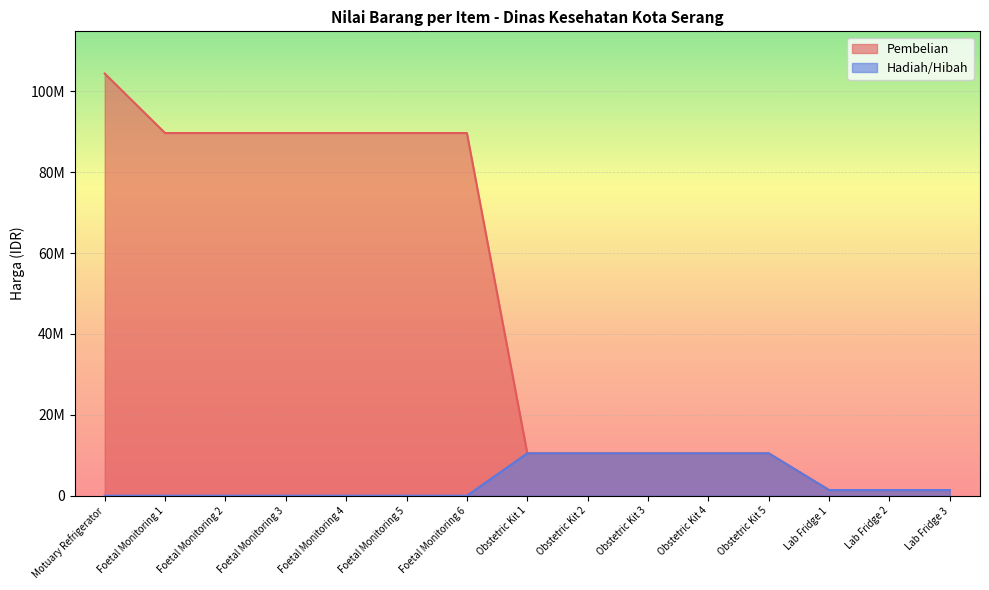

Which series has the largest total across all categories?

Pembelian